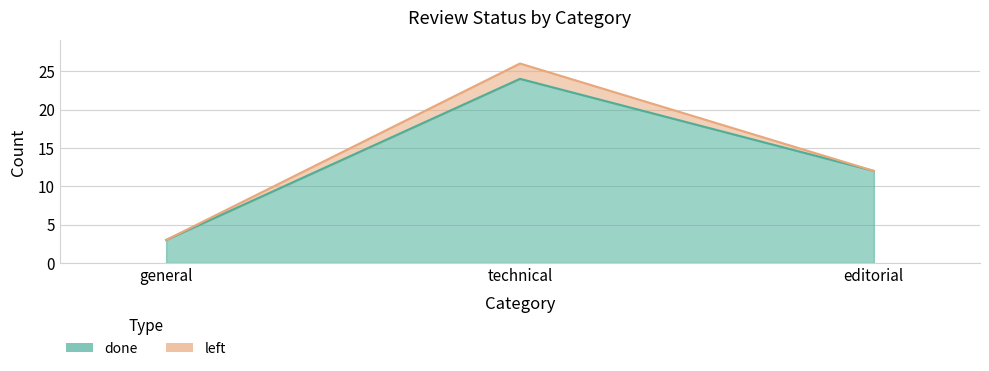

Between general and technical, which is larger?

technical